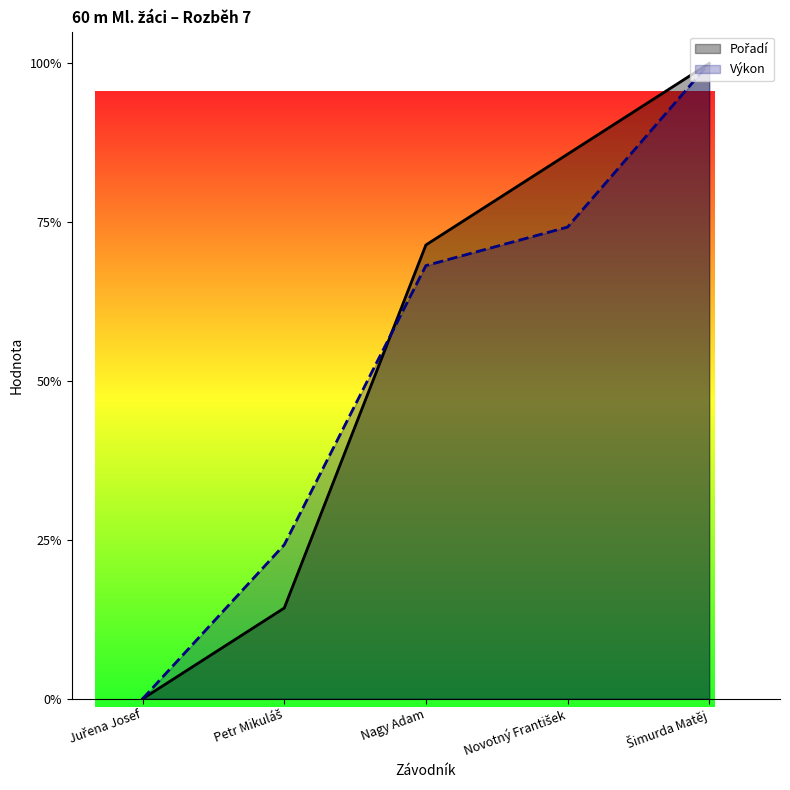

Rank the series by their maximum value, from highest to lowest.

Pořadí, Výkon